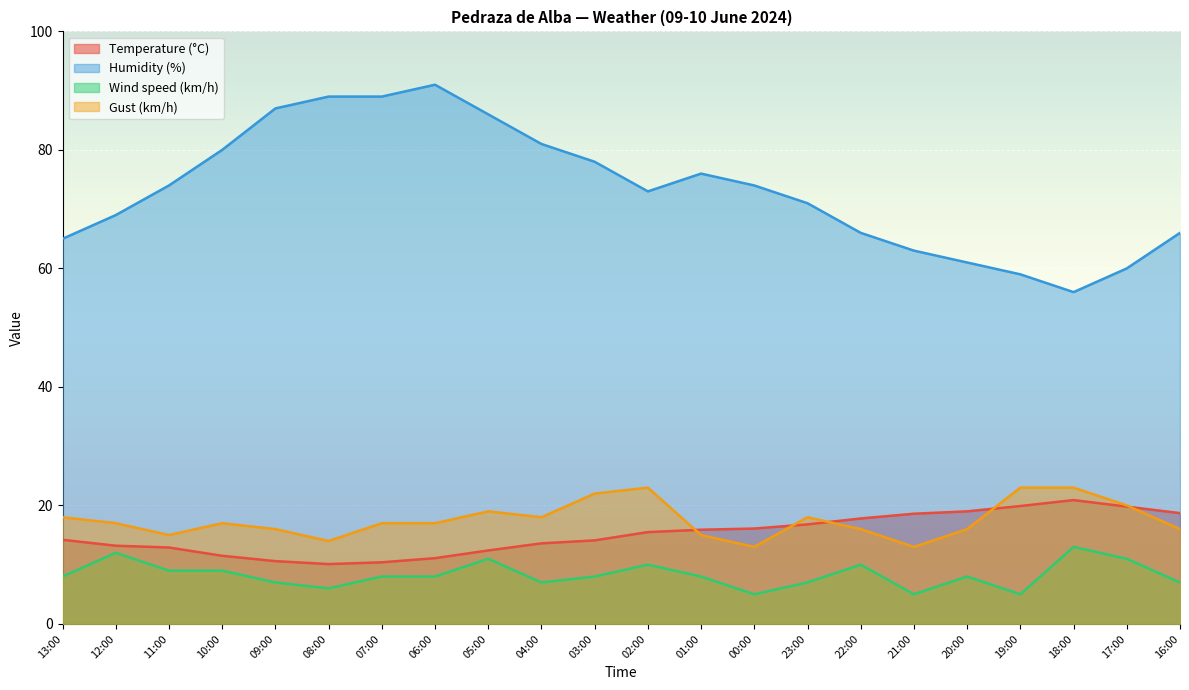

Count the Wind speed (km/h) values in the range 7 to 10.

14